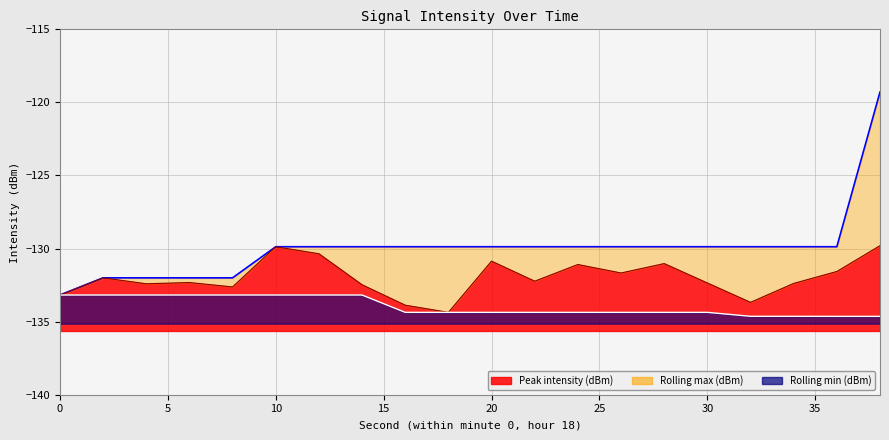

What is the highest value of the Rolling min (dBm) series?

-133.2